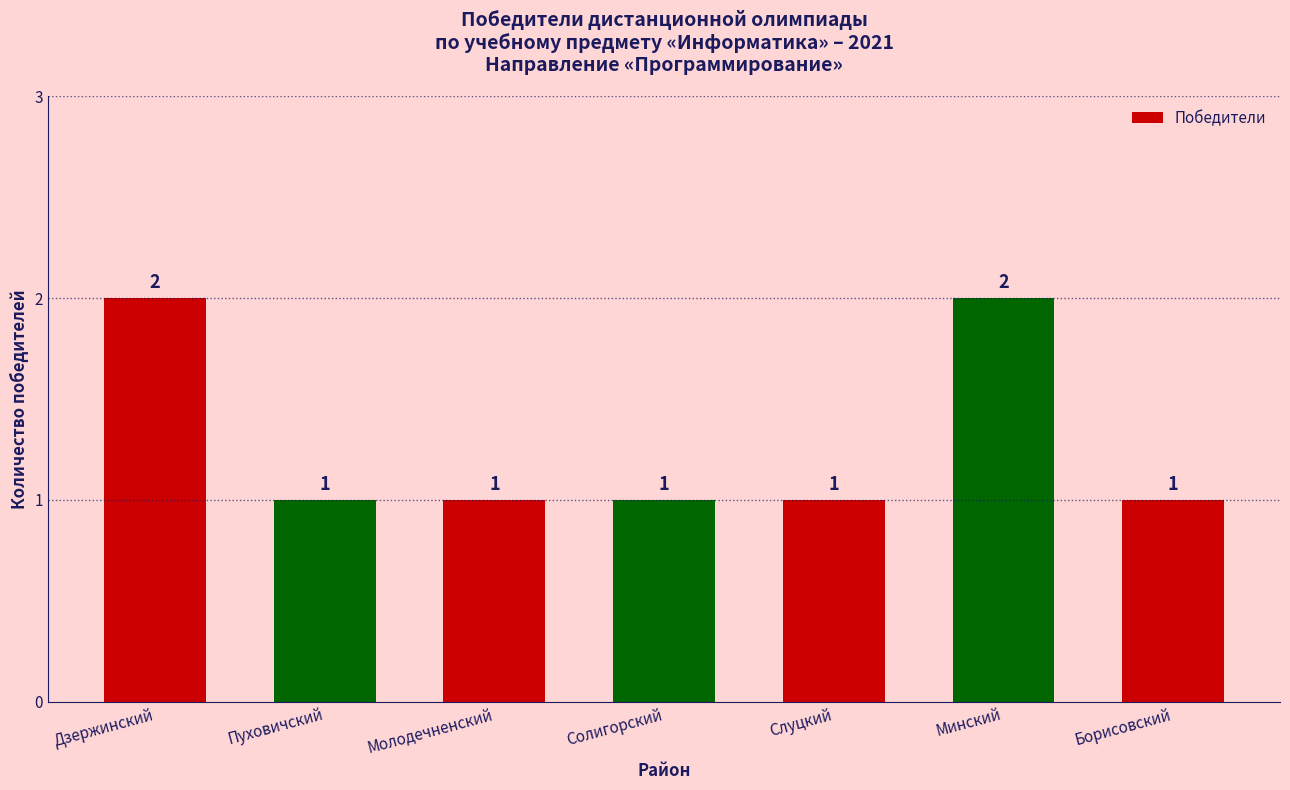

Reading left to right, what are all the values shown in this chart?

2	1	1	1	1	2	1